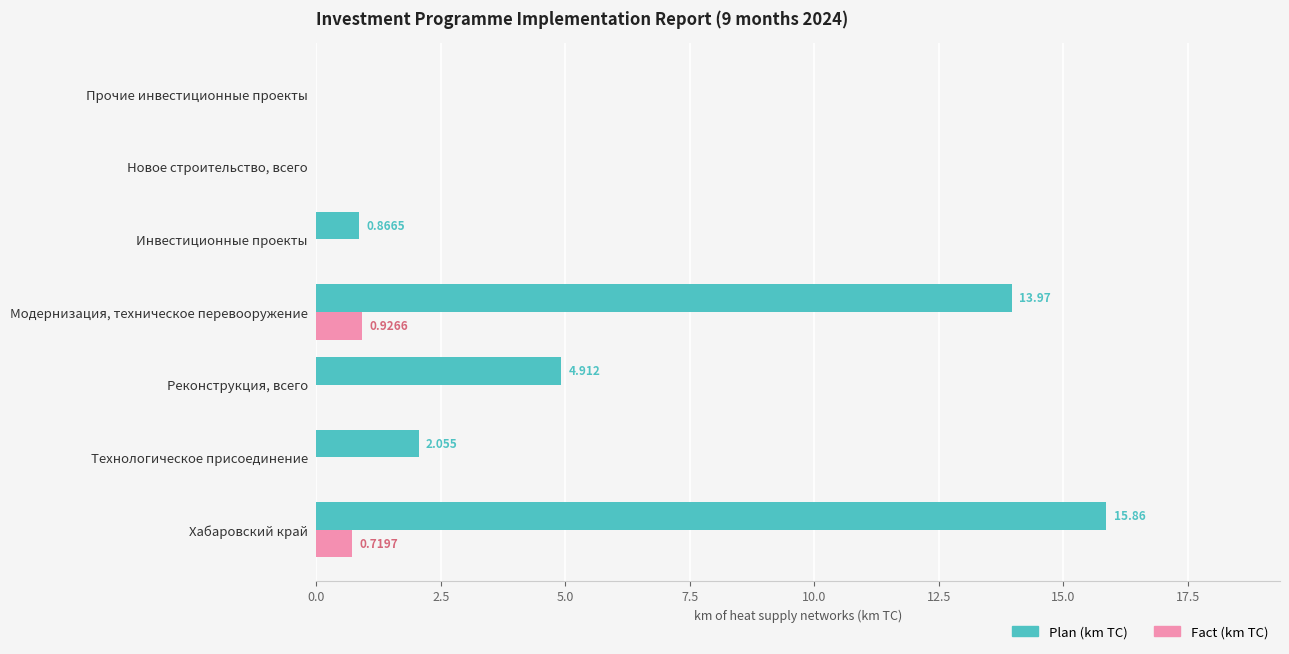

Which series has the largest total across all categories?

Plan (km TC)